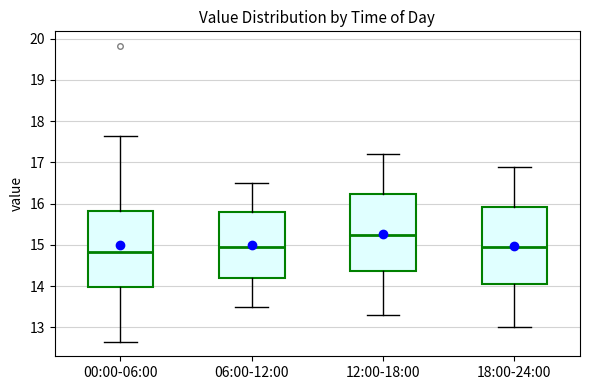

Which box's median line is the lowest?

00:00-06:00